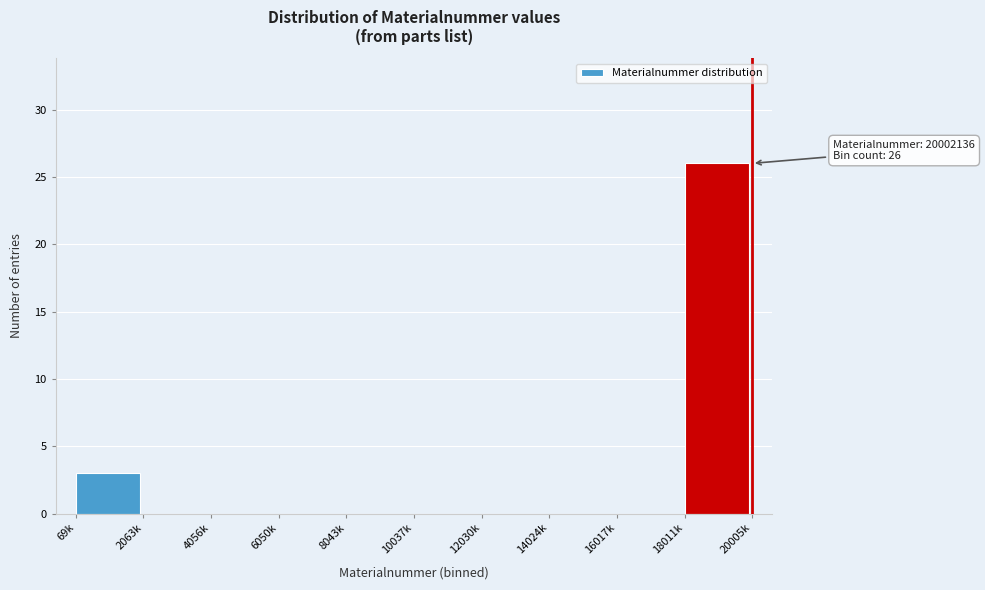

Reading right to left, transcribe all the data shown in this chart.

18011k=26	16017k=0	14024k=0	12030k=0	10037k=0	8043k=0	6050k=0	4056k=0	2063k=0	69k=3